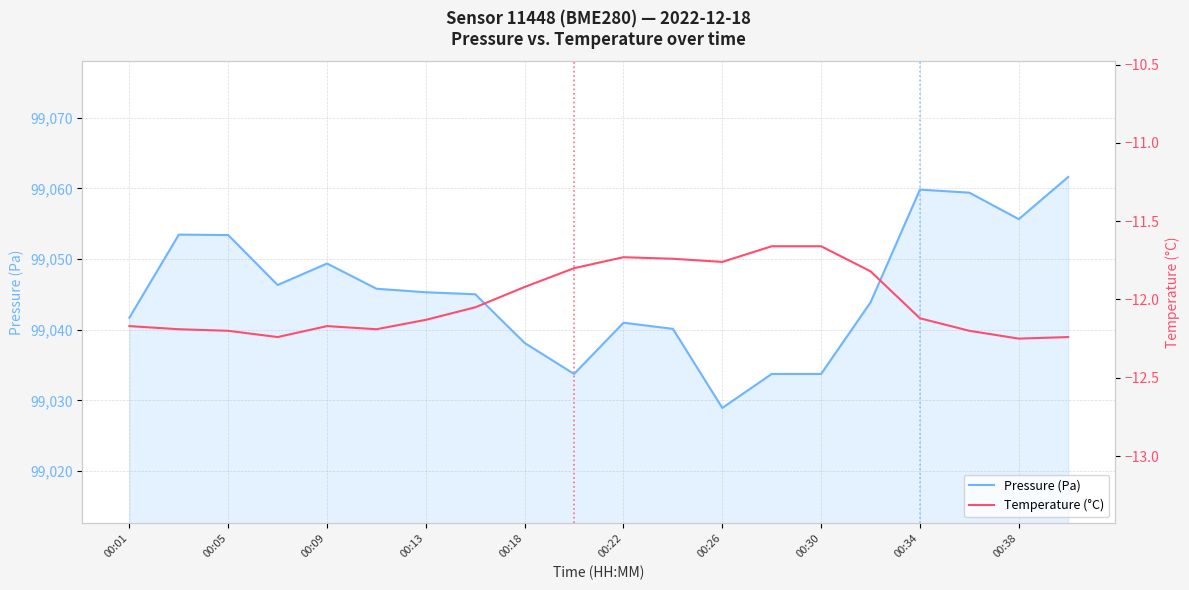

The Pressure (Pa) series shows 99055.7 at 00:38. True or false?

True